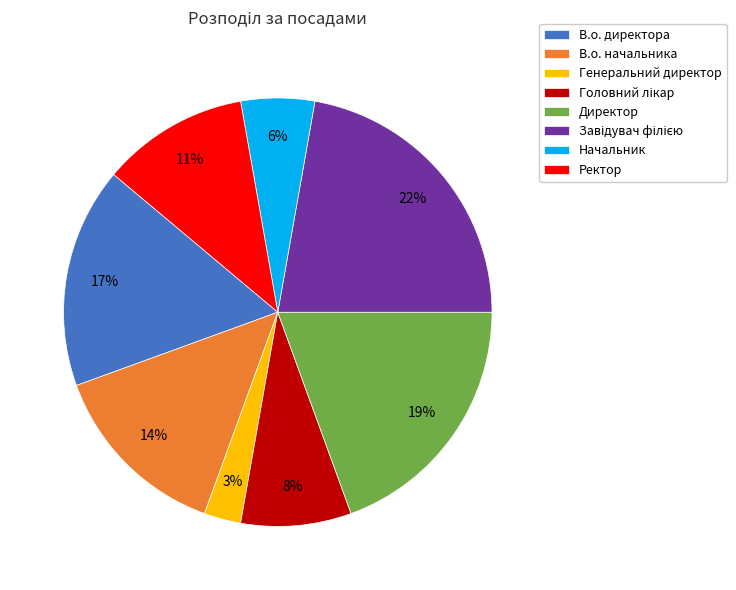

Count the number of slices in the pie.

8